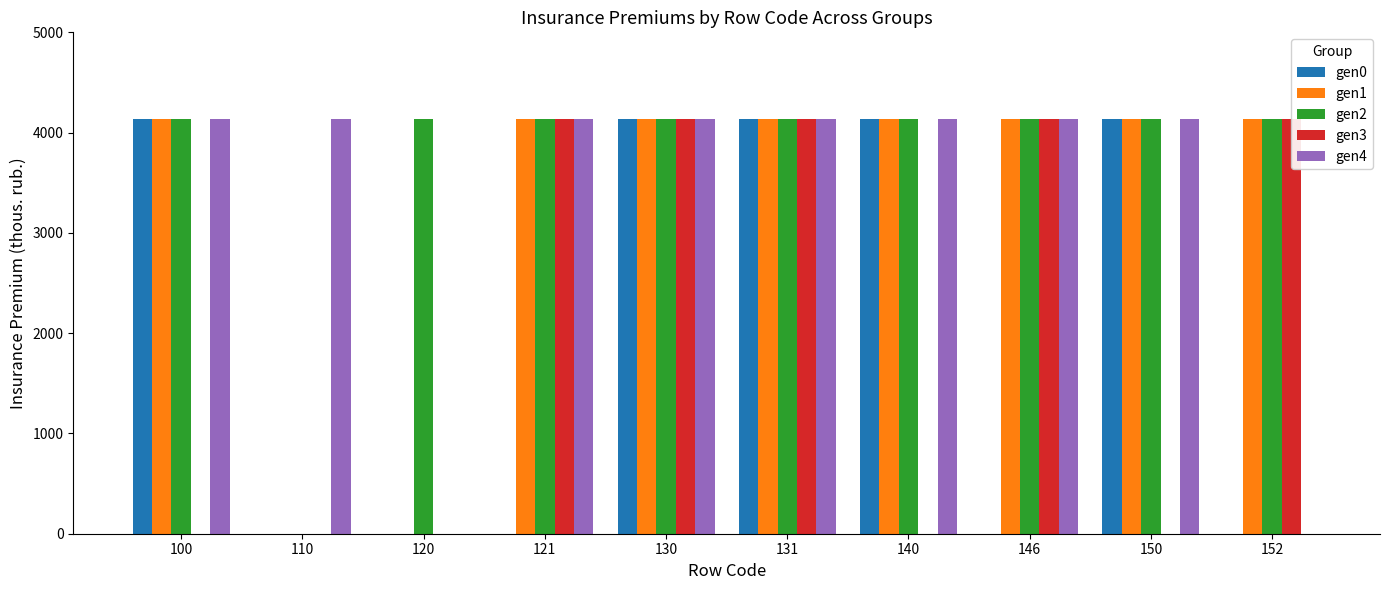

True or false: gen2 has a value of 2163 at 140.

False